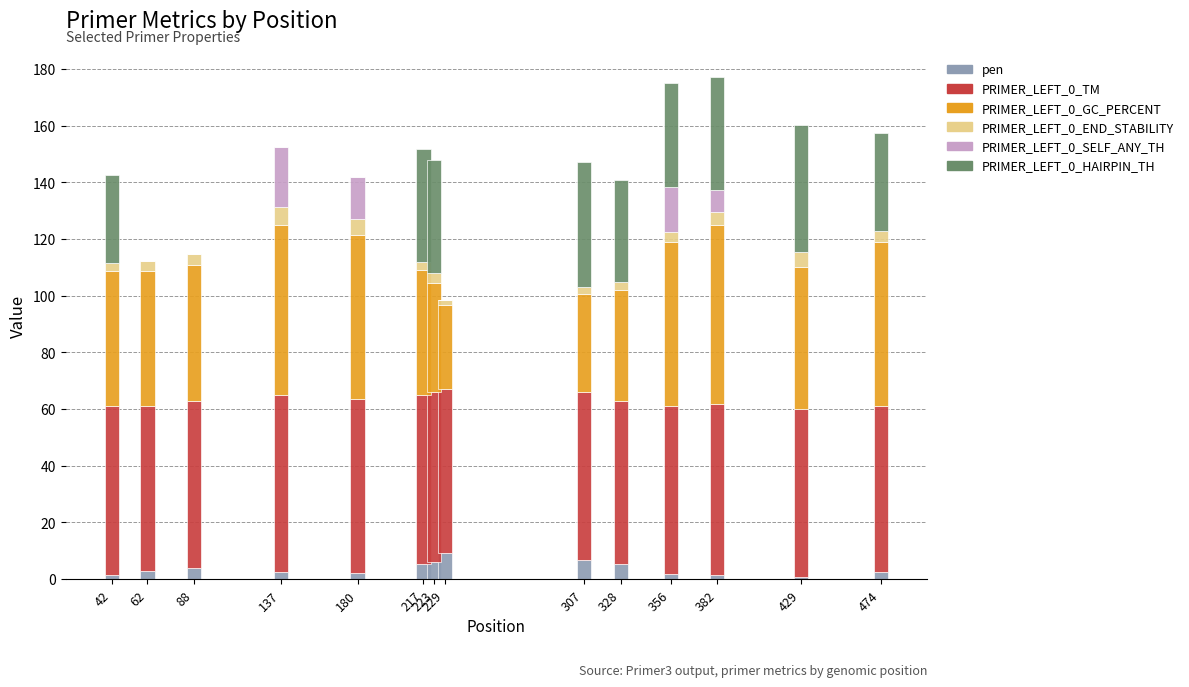

What is the maximum value for pen?

9.3